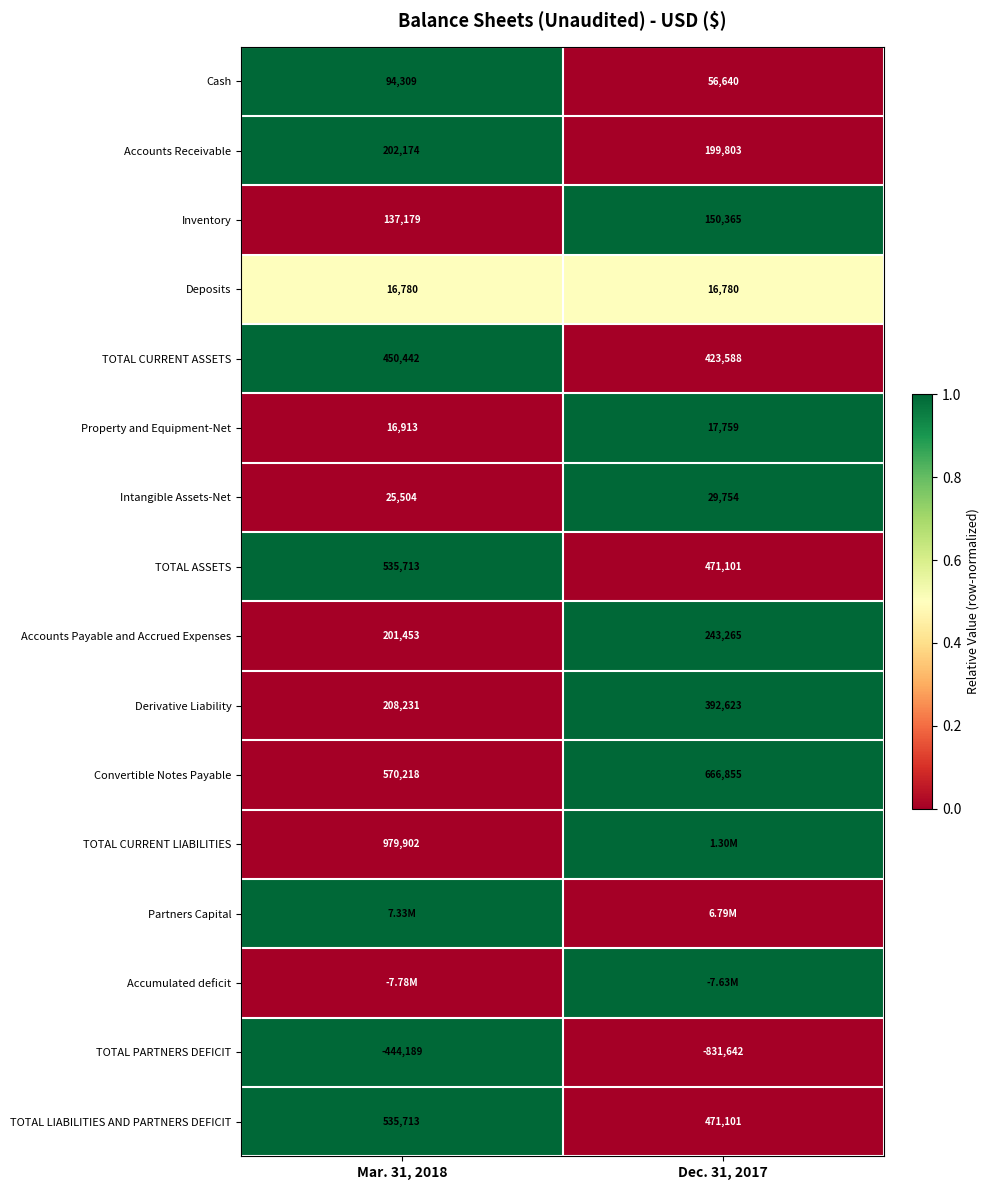

Is the value of Deposits at Mar. 31, 2018 greater than the value of Accounts Payable and Accrued Expenses at Mar. 31, 2018?

No